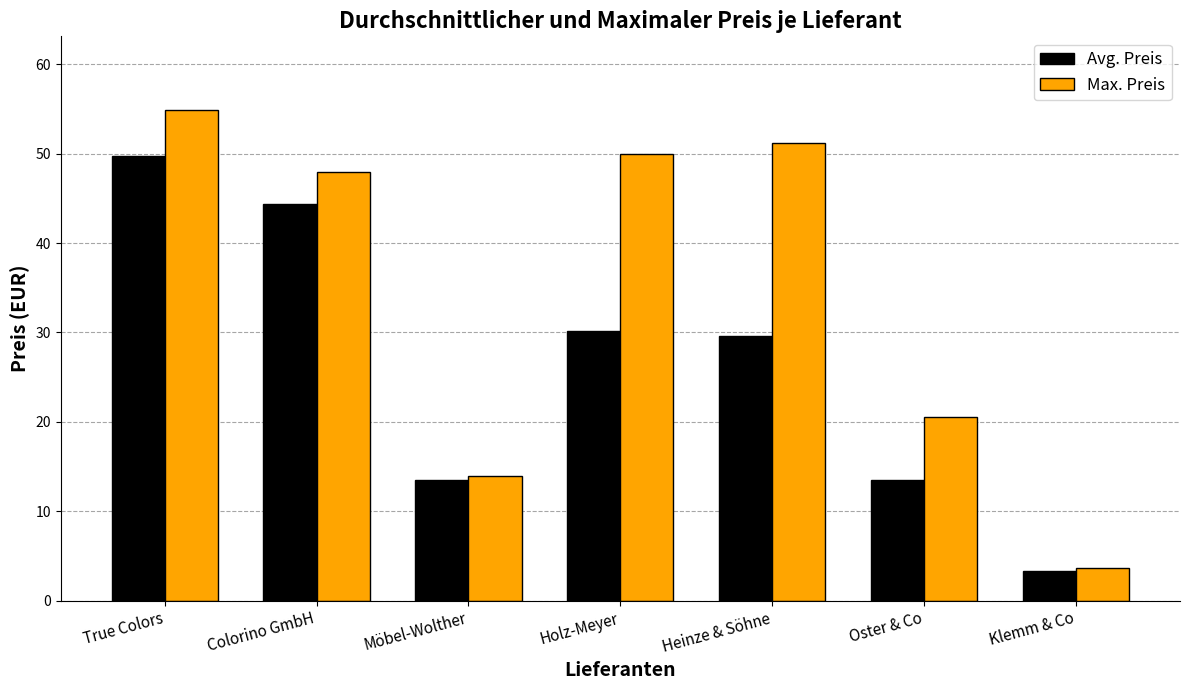

Are the bars grouped side by side (vs. stacked)?

Yes